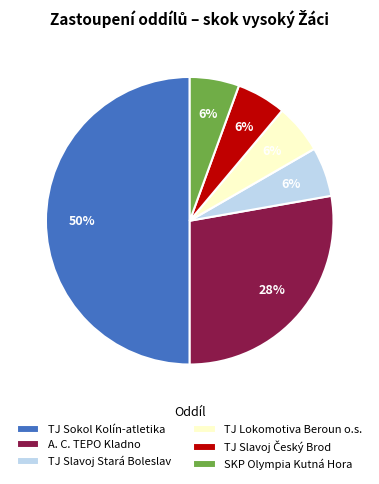

Which slice is the largest?

TJ Sokol Kolín-atletika